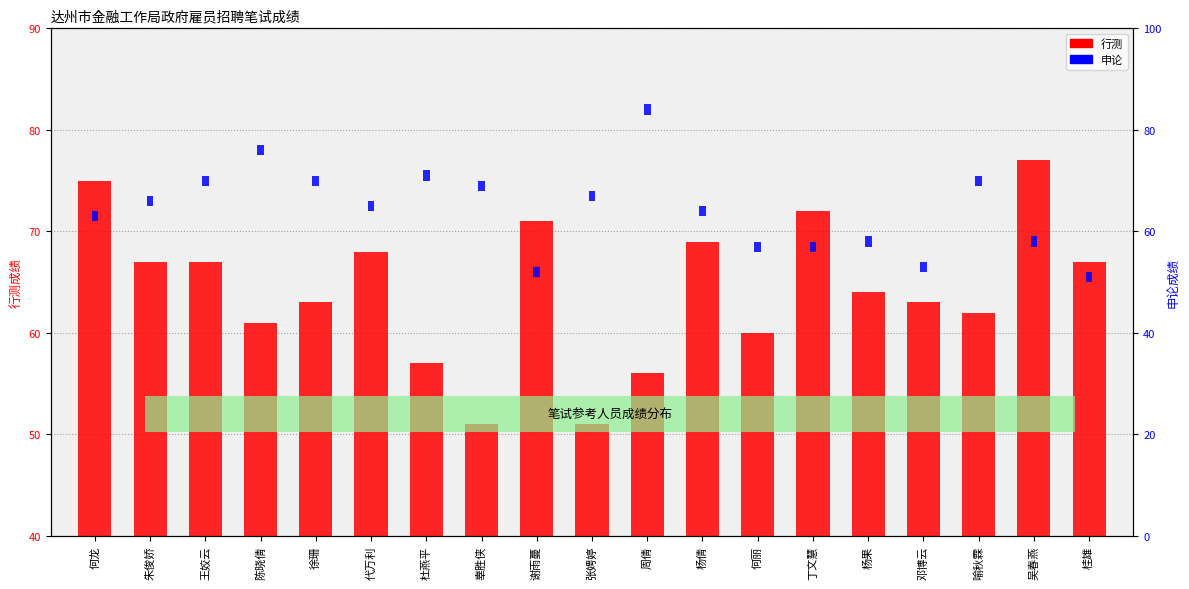

Which has a higher value, 辜胜侠 or 何龙?

何龙